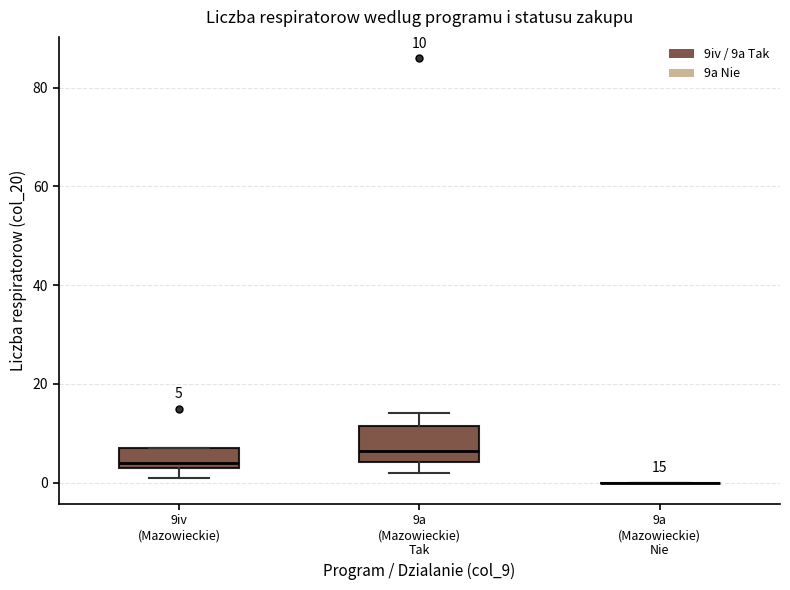

Comparing the boxes themselves (not the whiskers), which one is the tallest?

9a (Mazowieckie) Tak